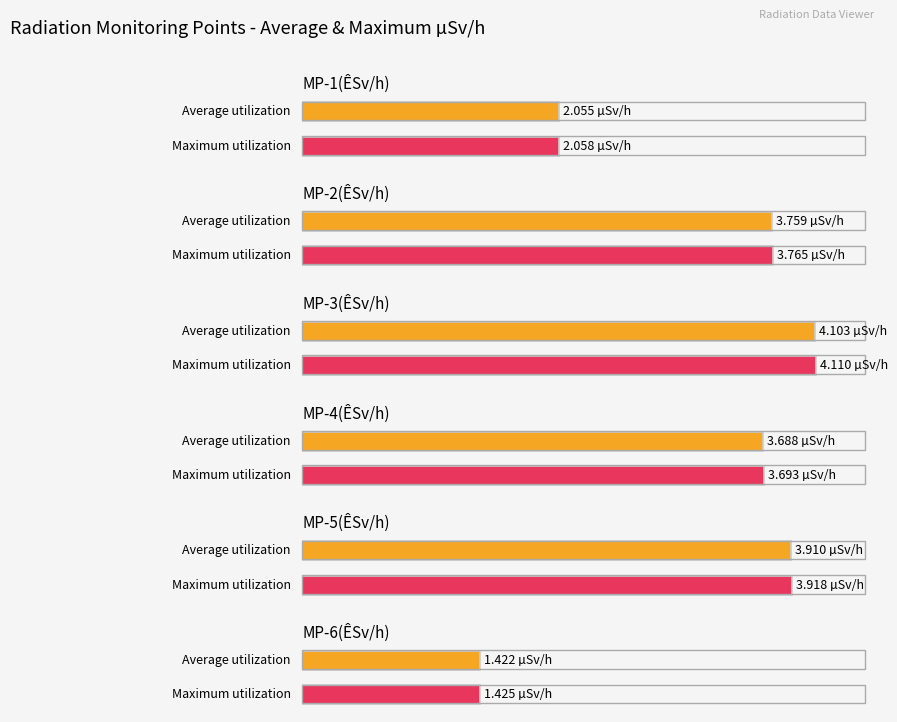

The MP-1(ÊSv/h) series shows 0.8 at 20. True or false?

False